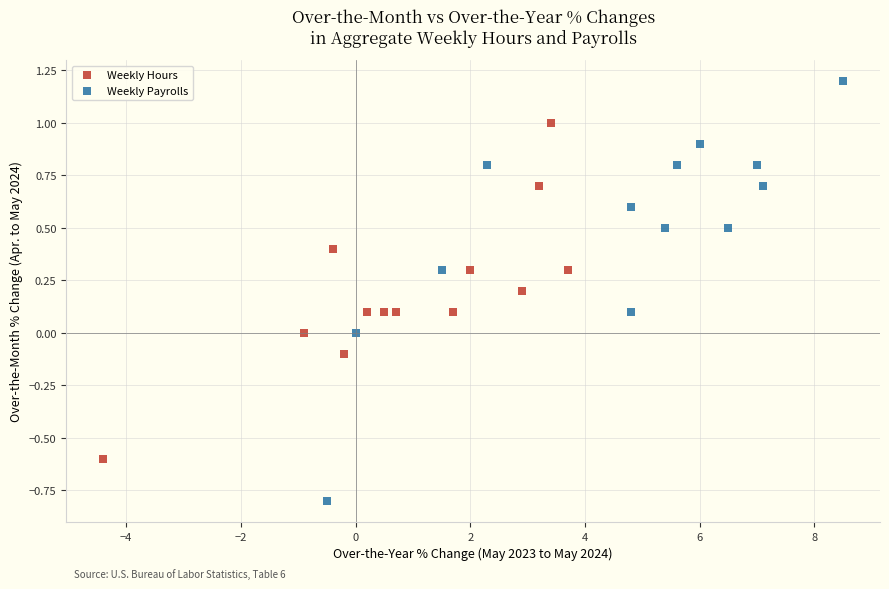

Which series contains the highest Y value?

Weekly Payrolls